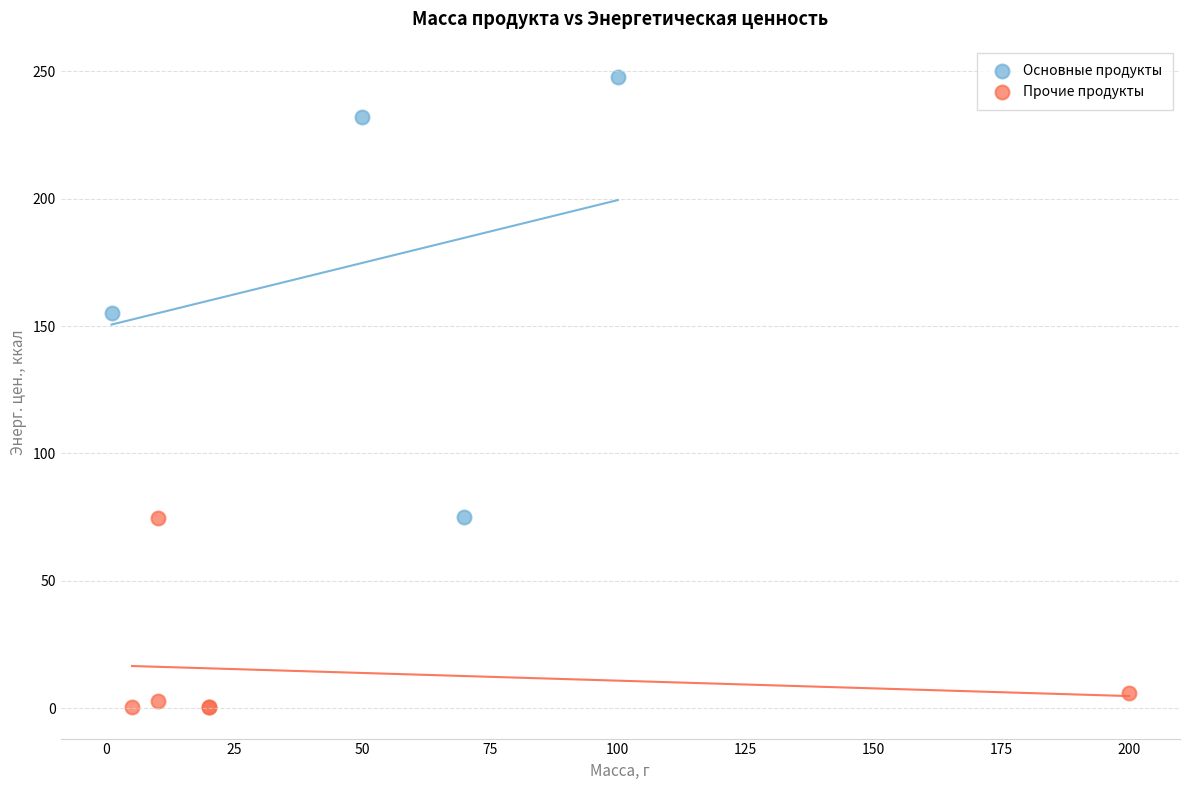

Which series contains the highest Y value?

Основные продукты